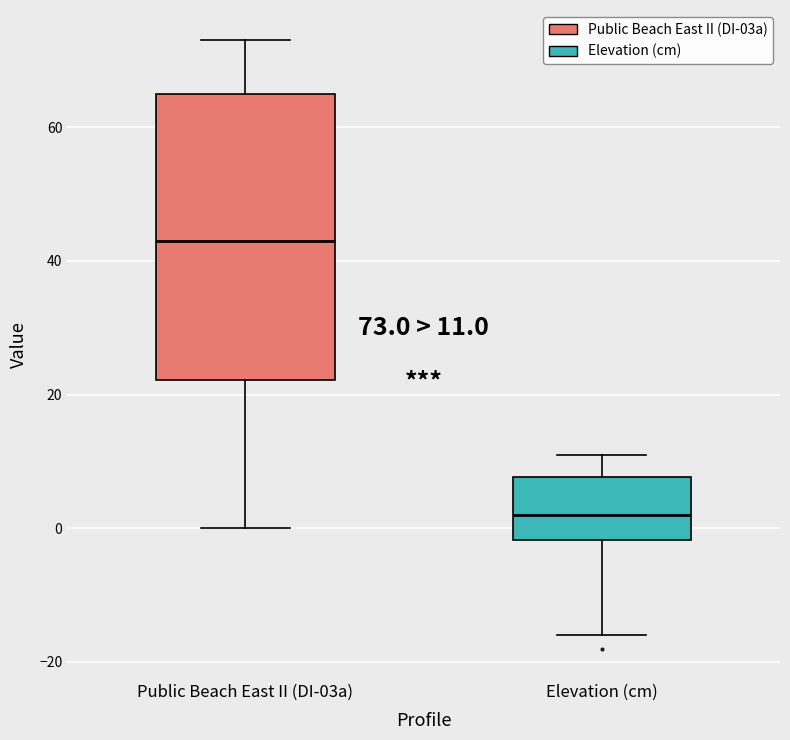

Which box's median line is the highest?

Public Beach East II (DI-03a)